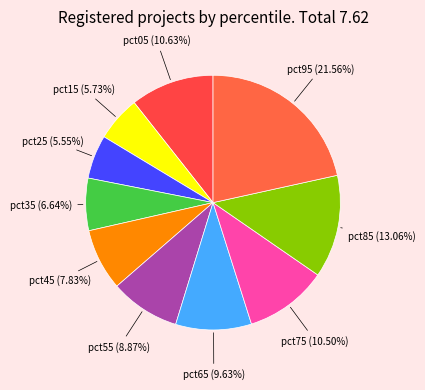

What percentage do pct95 and pct15 together represent?

27.3%